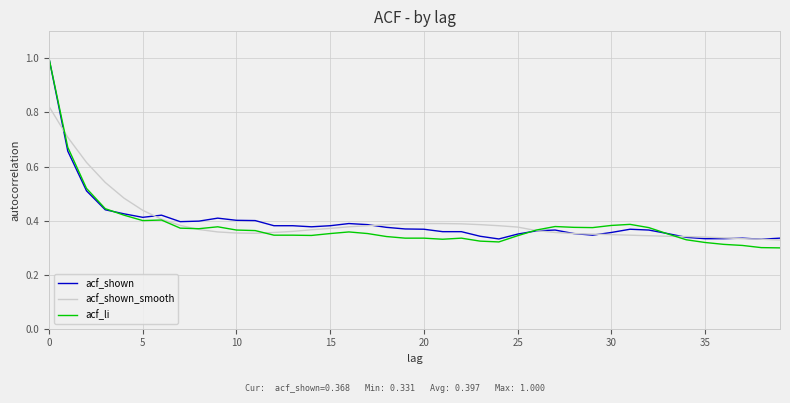

True or false: acf_shown and acf_shown_smooth intersect in this chart.

True